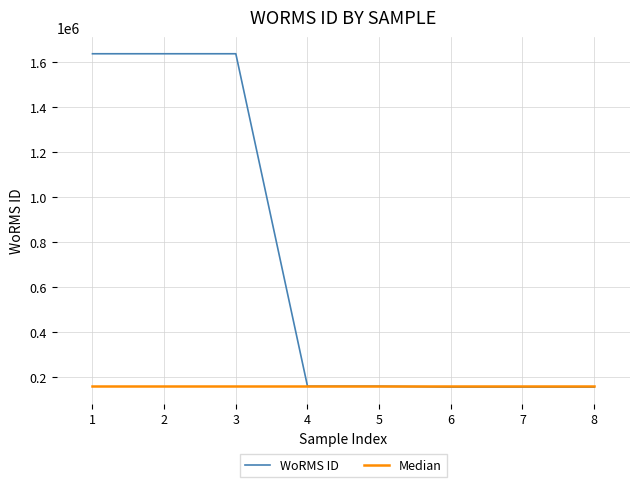

Which series has the largest total across all categories?

WoRMS ID